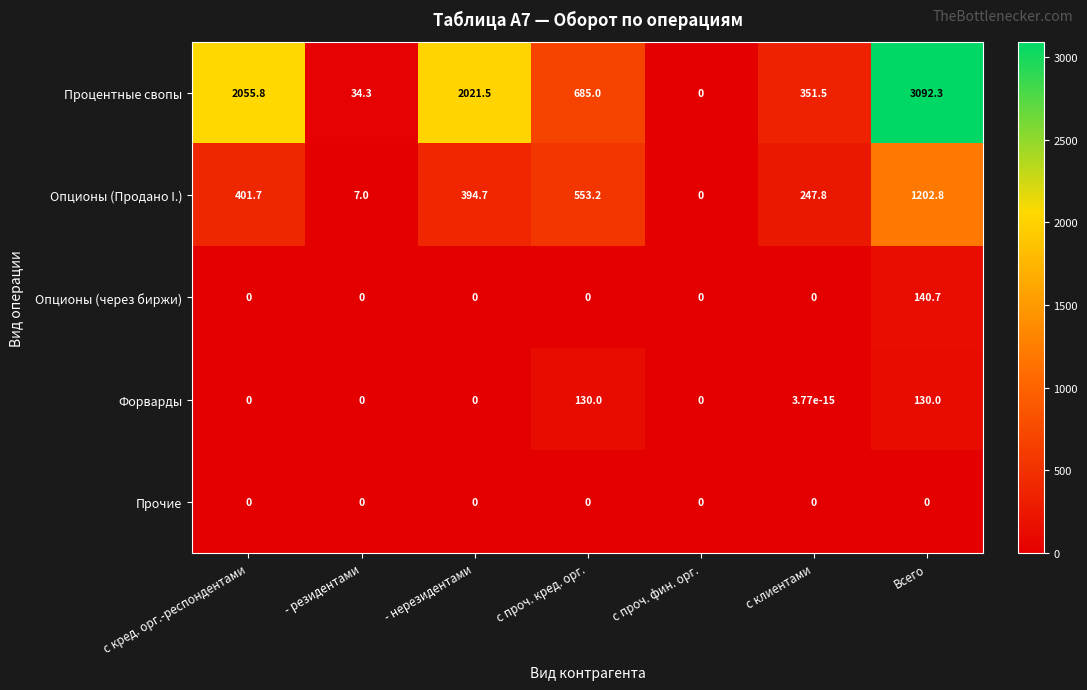

What is the spread (max minus min) of values at с клиентами?

351.5